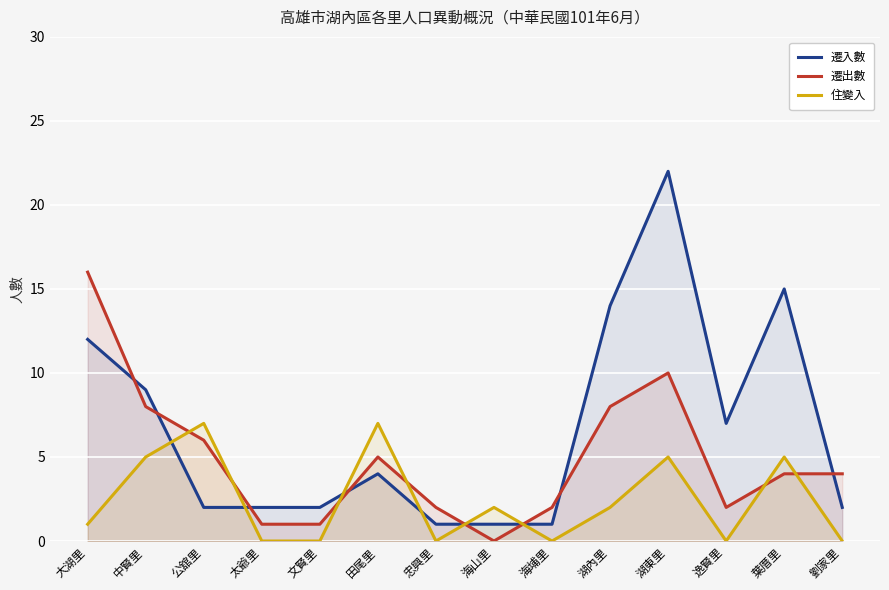

At how many categories does at least one series exceed 10?

4